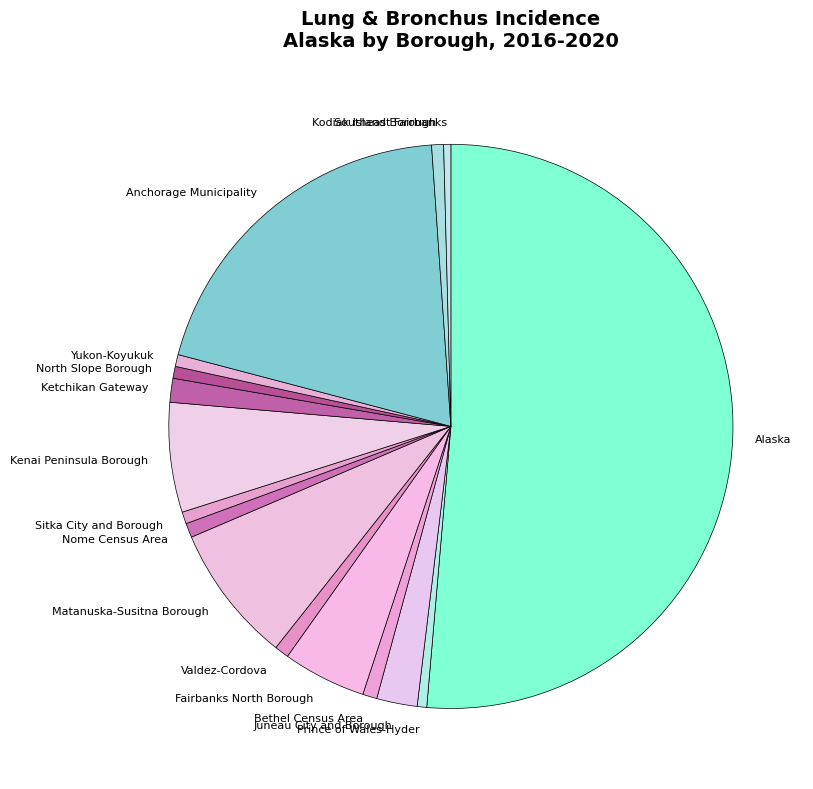

Is it true that Yukon-Koyukuk is 11% of the pie?

False